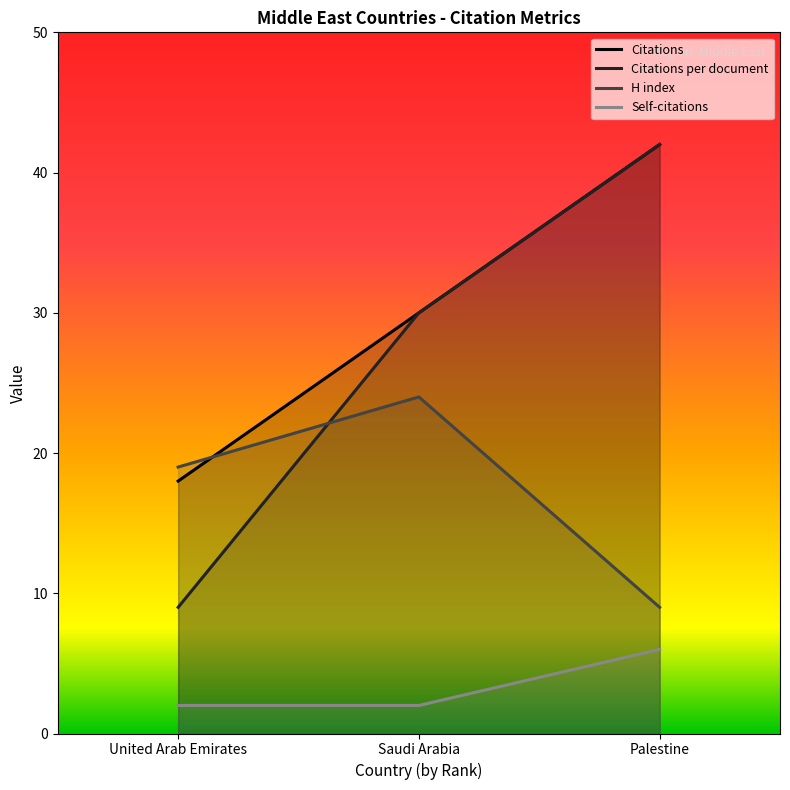

What value does the Self-citations series have at Palestine?

6